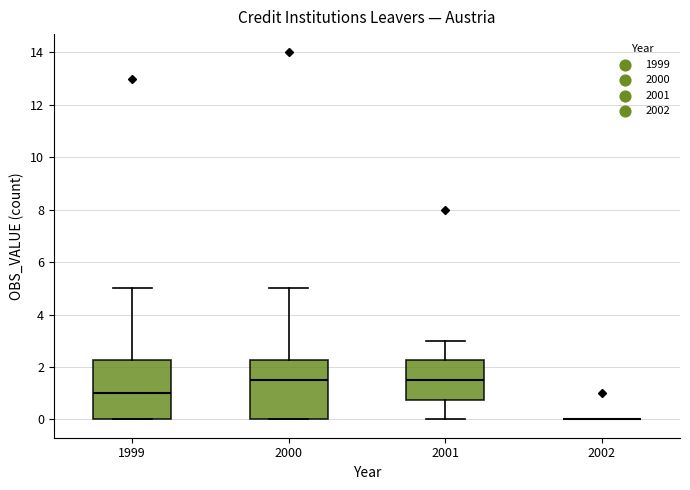

Reading left to right, transcribe this box plot: for each box, give where its median line is, the range the box spans, and where its two whiskers end, as read against the y-axis. The values are not printed on the chart, so give them approximately, as read against the axis.

1999: median 1.0, box 0.0 to 2.2, whiskers 0.0 to 5.0
2000: median 1.6, box 0.0 to 2.2, whiskers 0.0 to 5.0
2001: median 1.6, box 0.8 to 2.2, whiskers 0.0 to 3.0
2002: box collapsed to a line at 0.0, whiskers 0.0 to 0.0